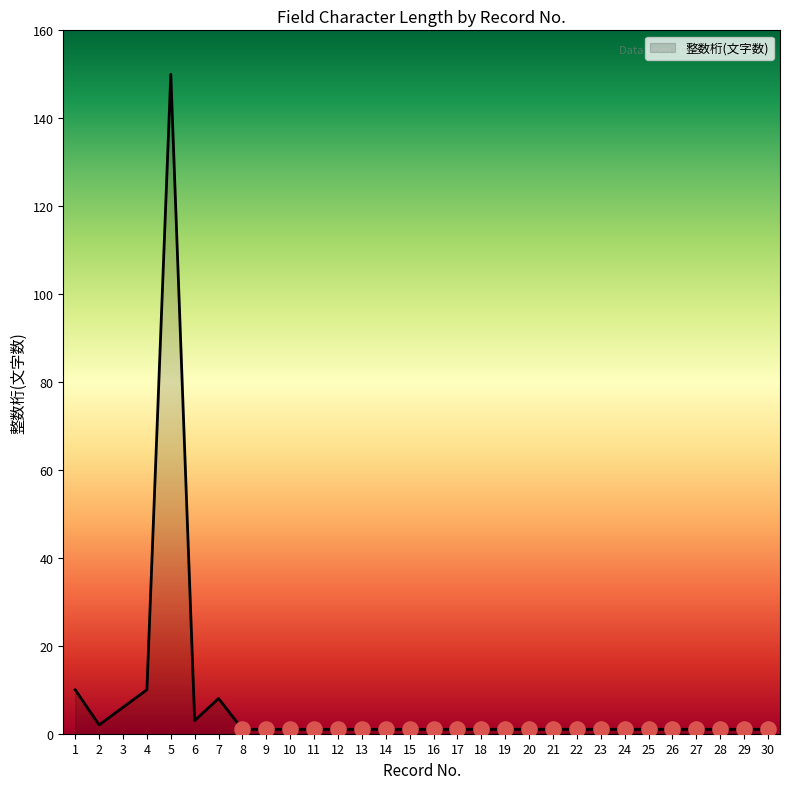

Approximately how many times larger is the value at 25 compared to 6?

0.3